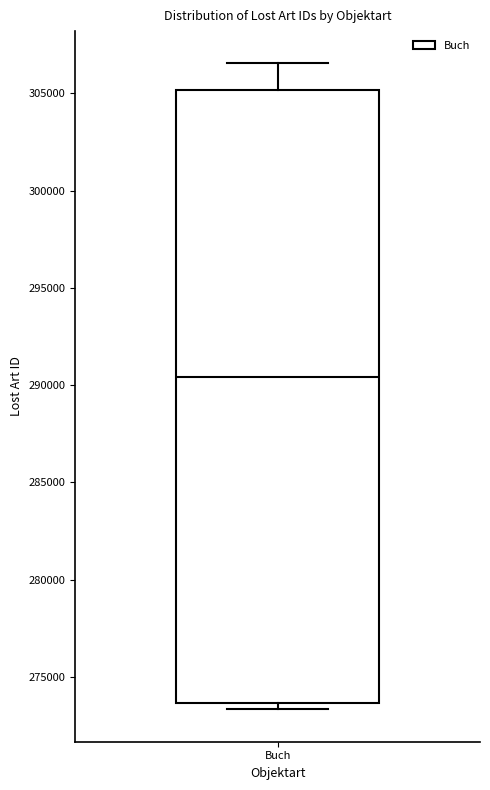

Where is the upper edge of the box for Buch on the y-axis? The values are not printed on the chart, so give them approximately, as read against the axis.

305000